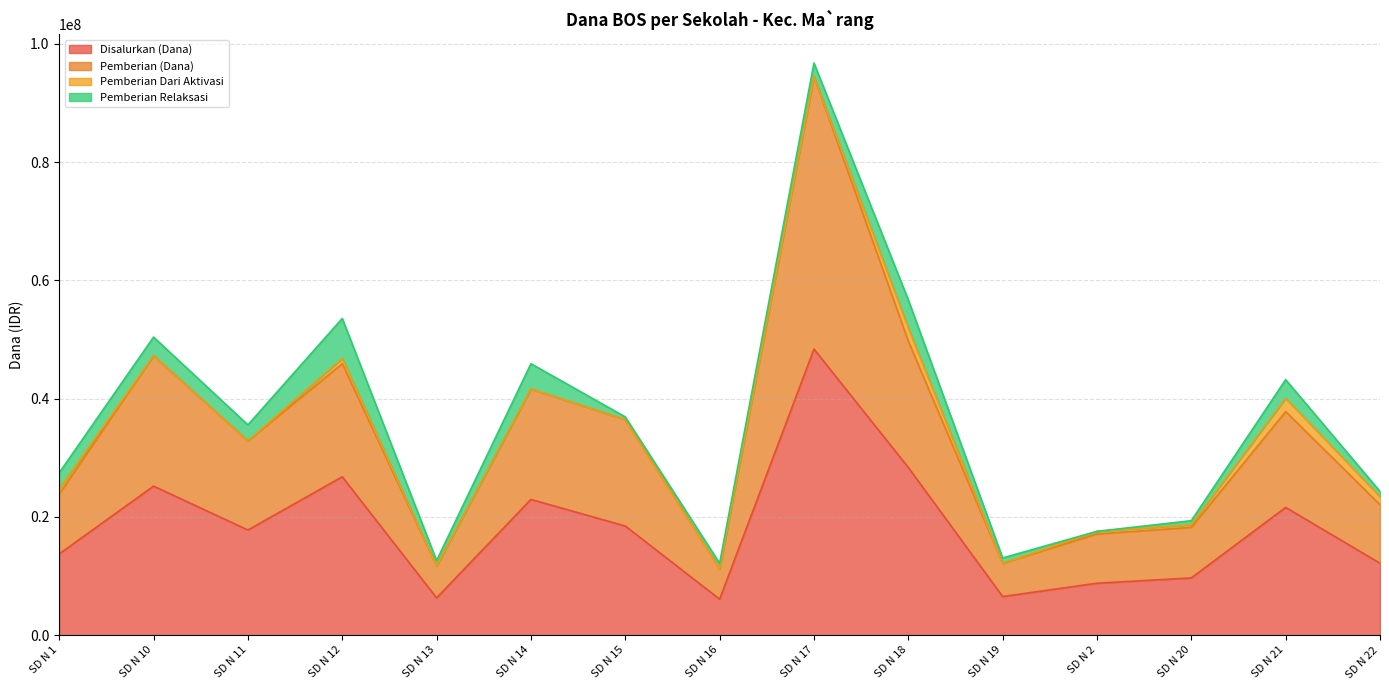

What is the highest value of the Disalurkan (Dana) series?

48375000